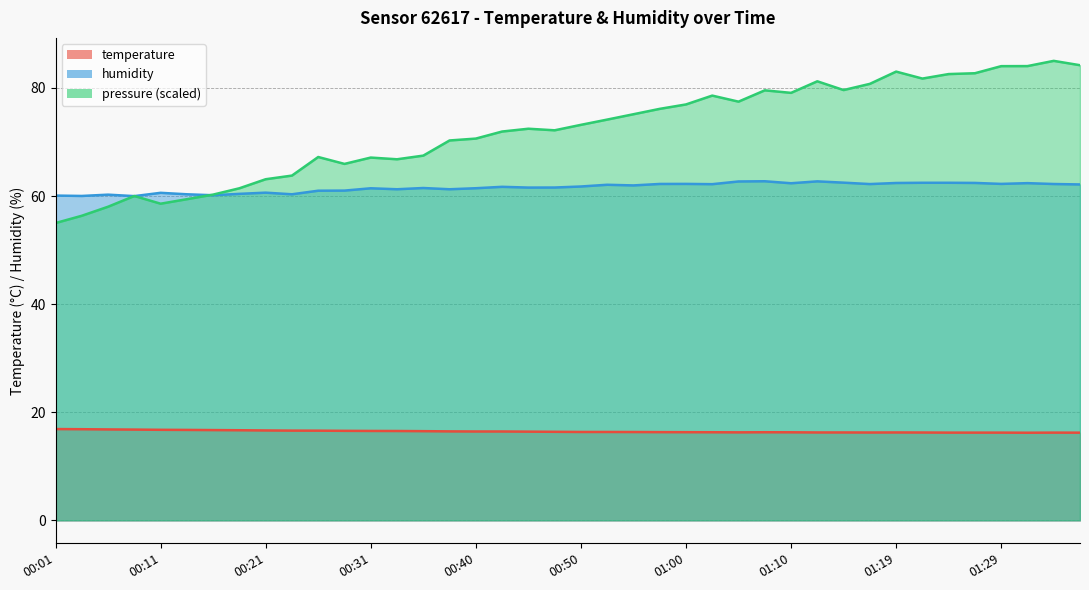

What is the average value of the temperature series?

16.4